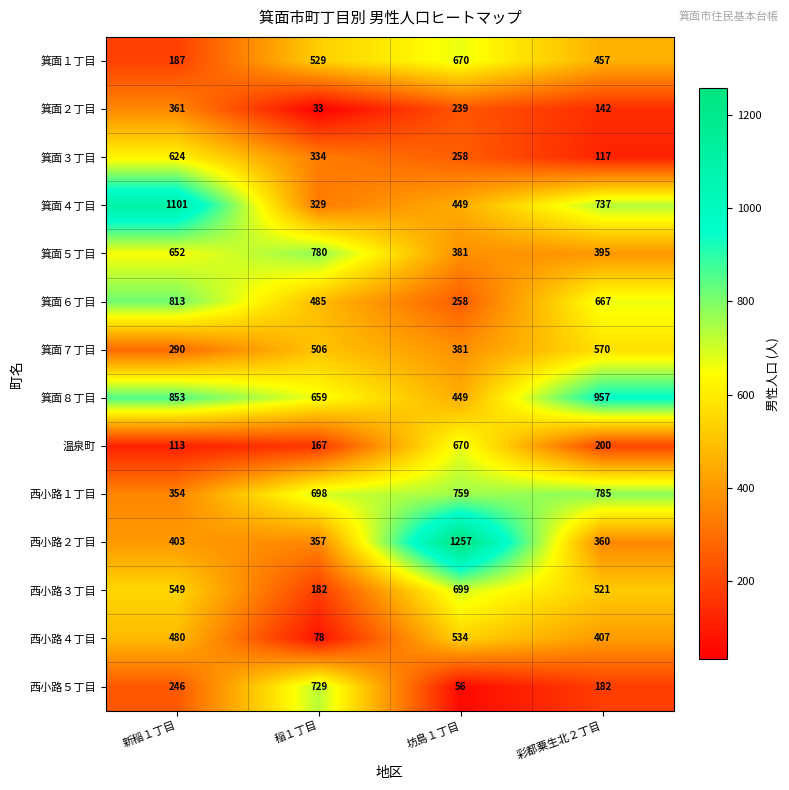

At which label does 箕面４丁目 first exceed 737?

新稲１丁目